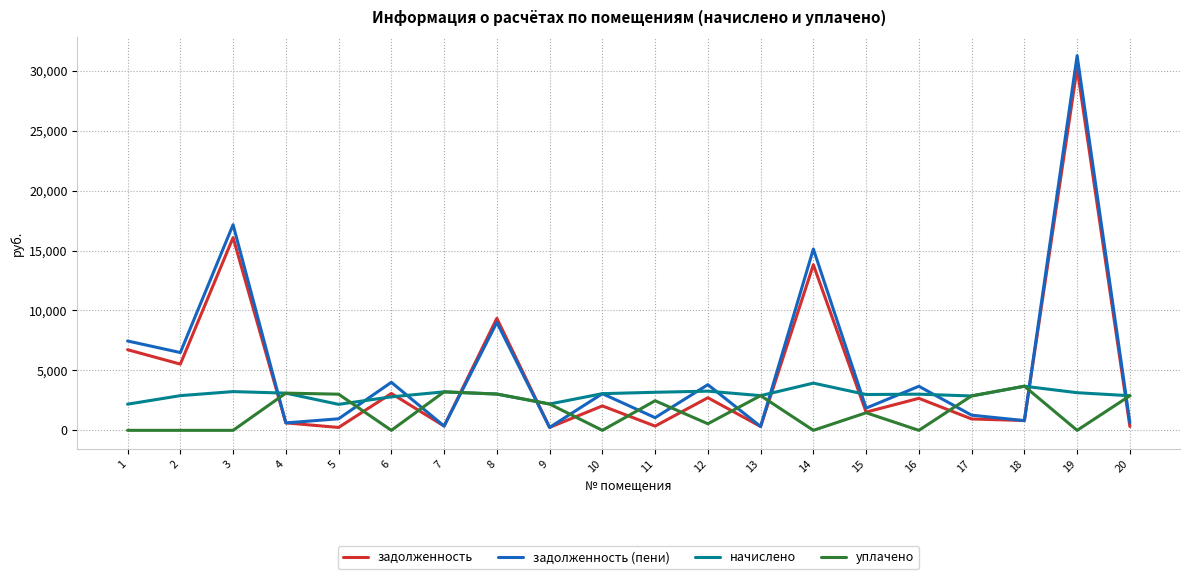

Is it true that уплачено equals 1946.4 at 1?

False